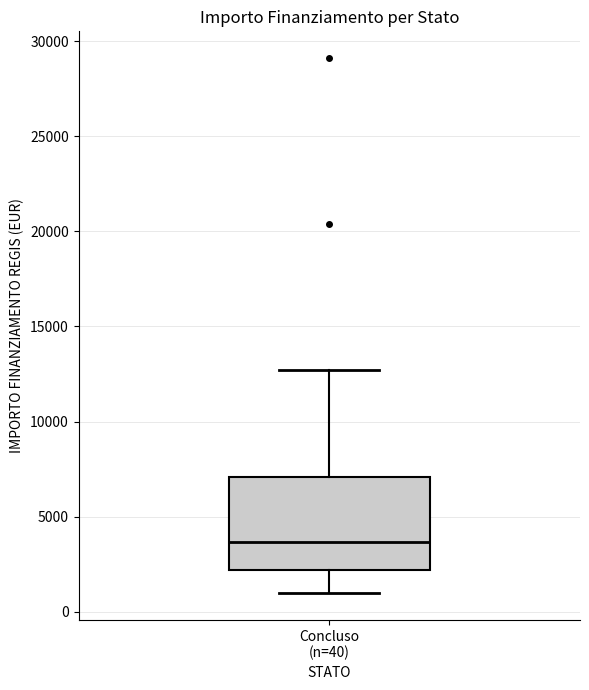

Where is the upper edge of the box for Concluso (n=40) on the y-axis? The values are not printed on the chart, so give them approximately, as read against the axis.

7000